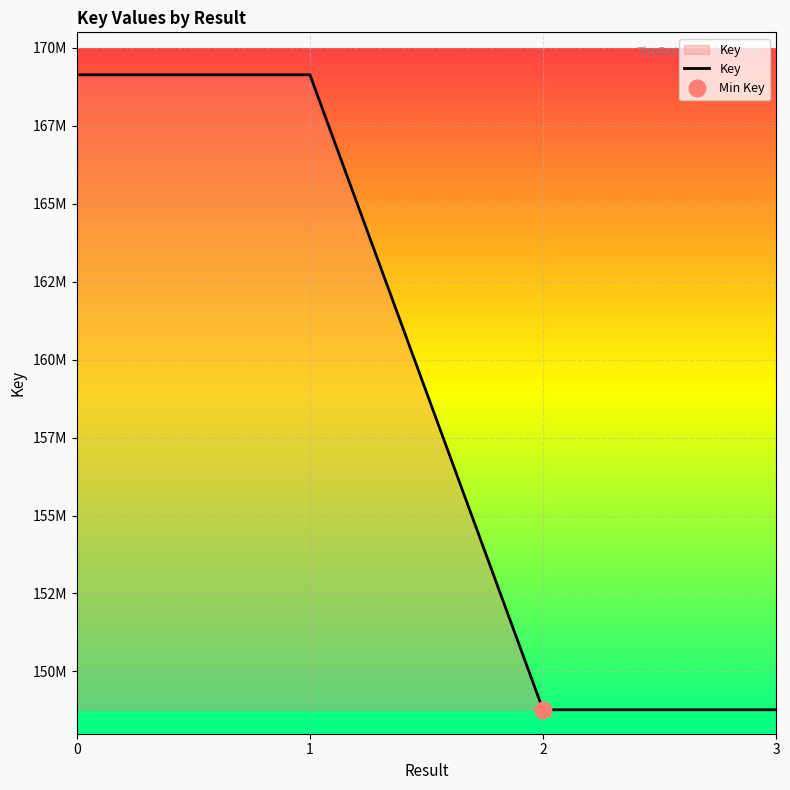

Reading right to left, extract all data points from this chart.

148767997	148767997	169139142	169139142